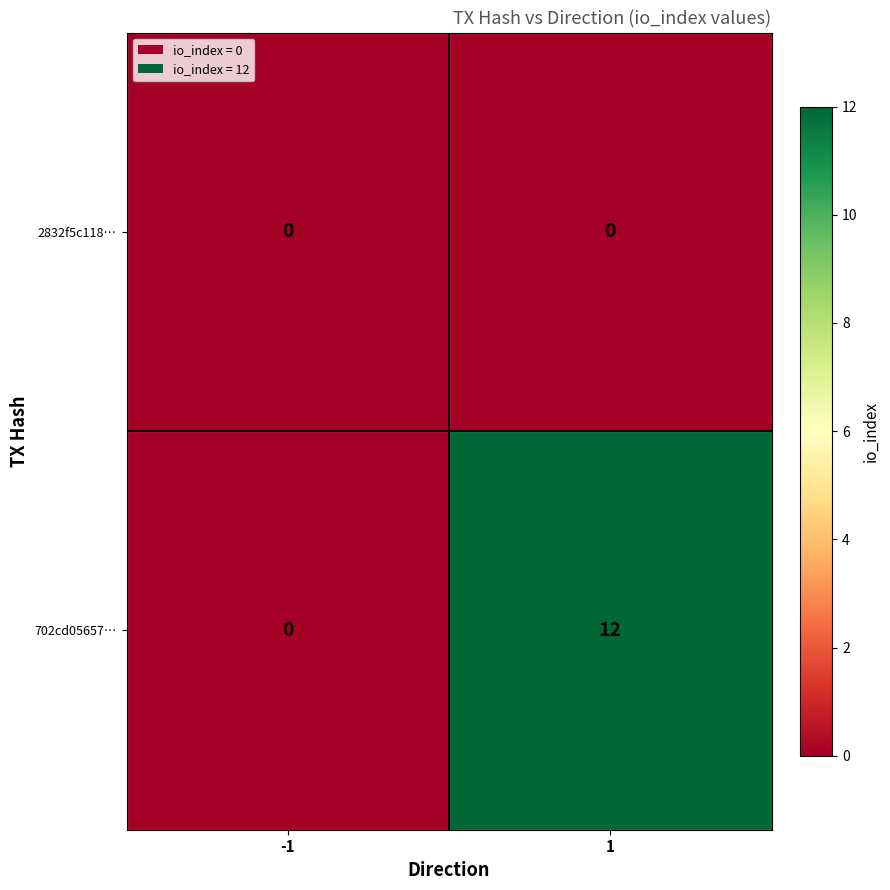

Count the number of categories in the chart.

2